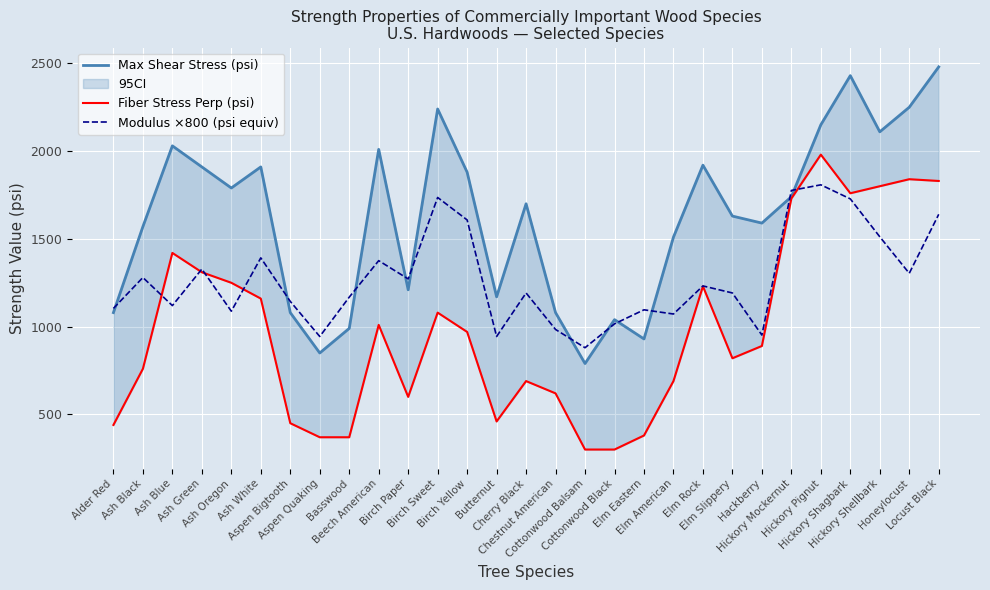

What is the highest value of the Modulus ×800 (psi equiv) series?

1808.0